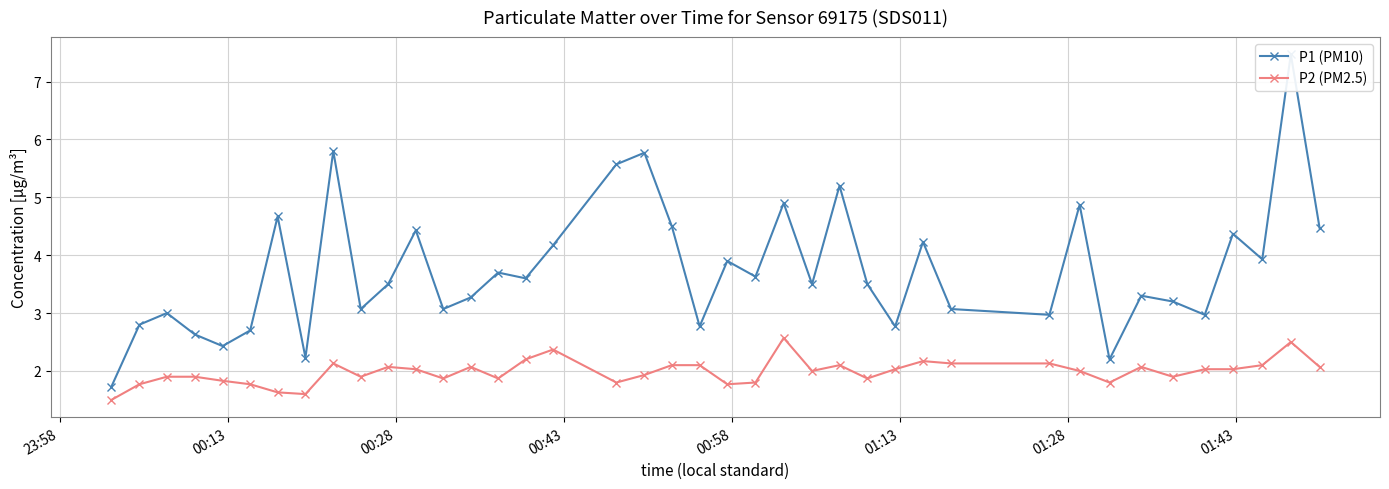

What is the value of the P2 (PM2.5) point at the 21st from the left?

2.1